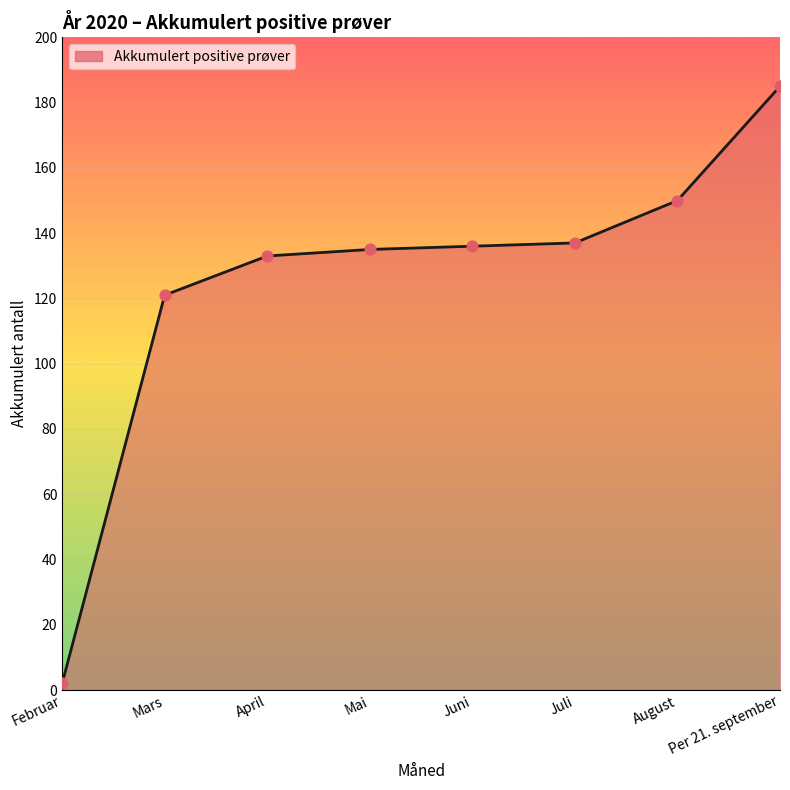

What is the change in value from Mai to Juni?

+1